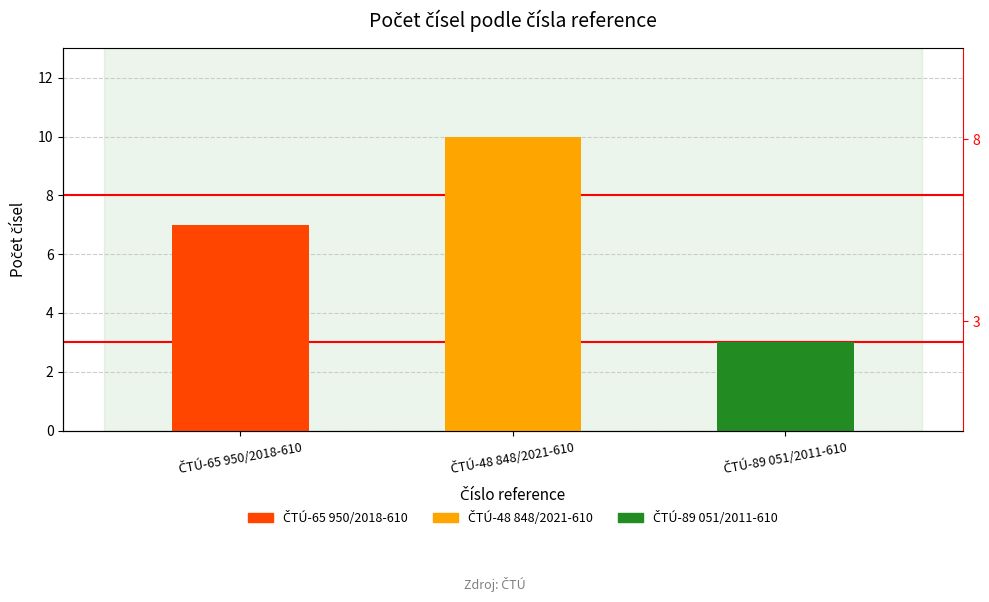

How many series are shown in this chart?

1